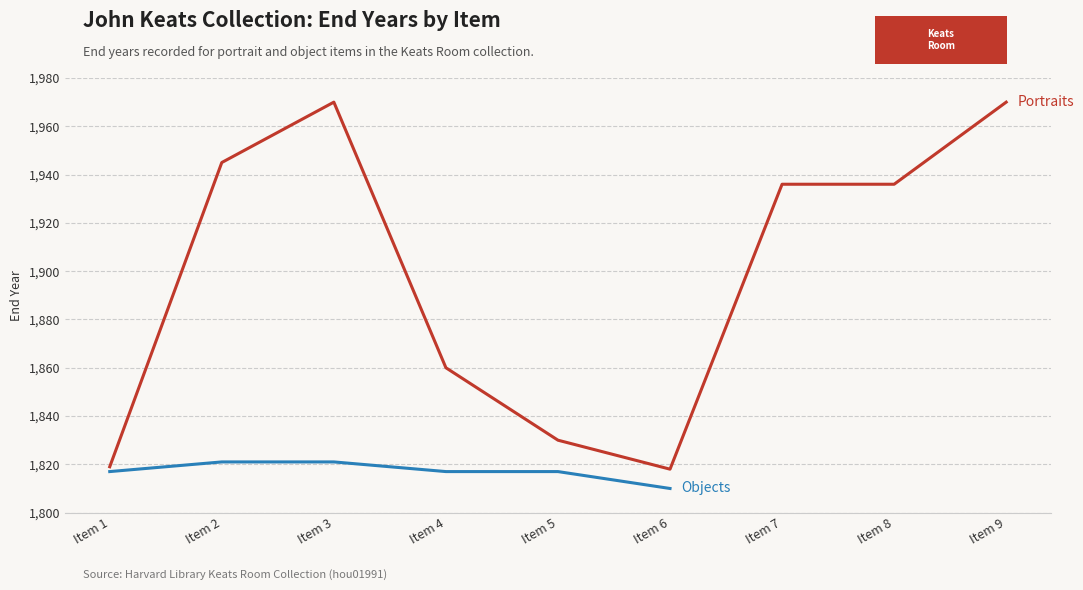

List the labels in order of value, largest first.

Item 3, Item 9, Item 2, Item 7, Item 8, Item 4, Item 5, Item 1, Item 6